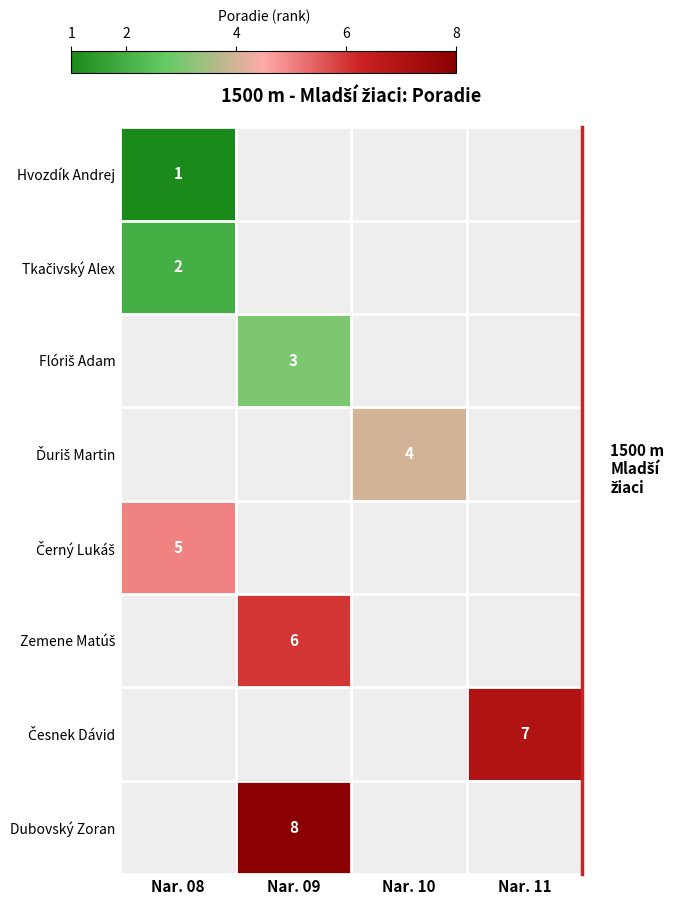

Between Nar. 09 and Nar. 11, which is larger?

Nar. 11